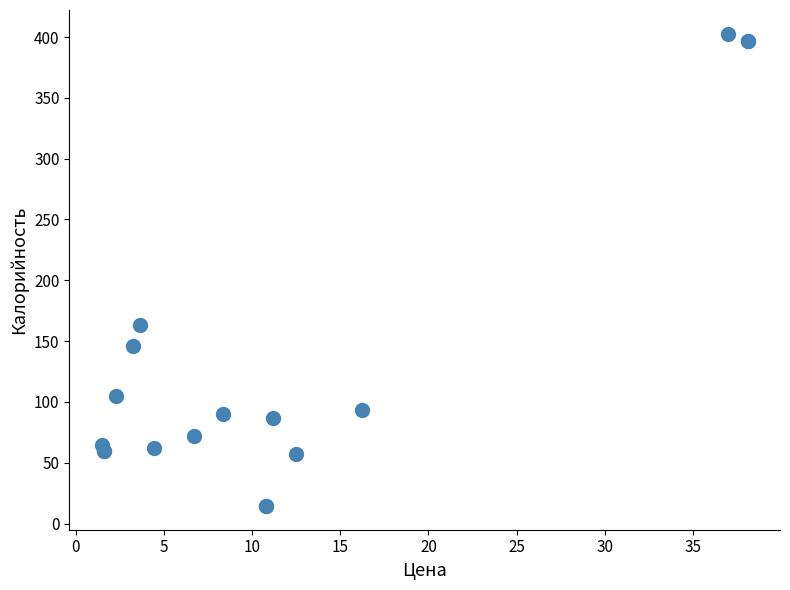

What Y value in the scatter plot is closest to 208?

163.1